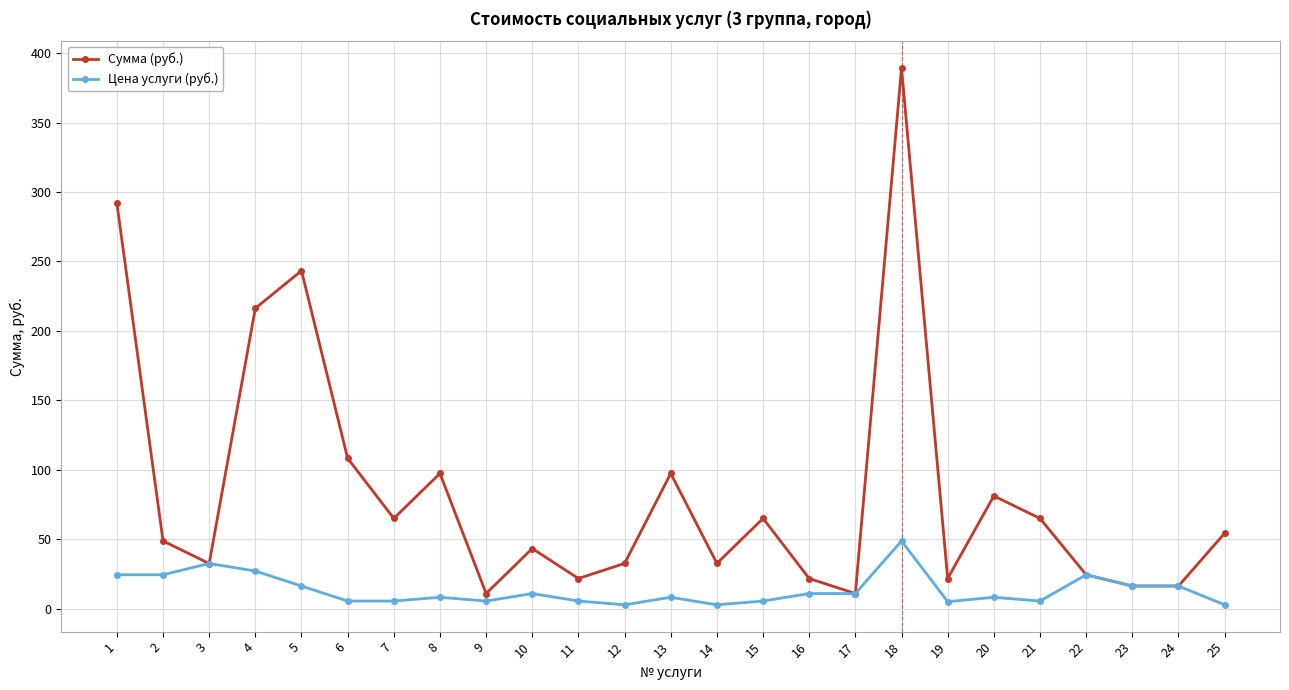

Is this an area chart (filled region under the line)?

No